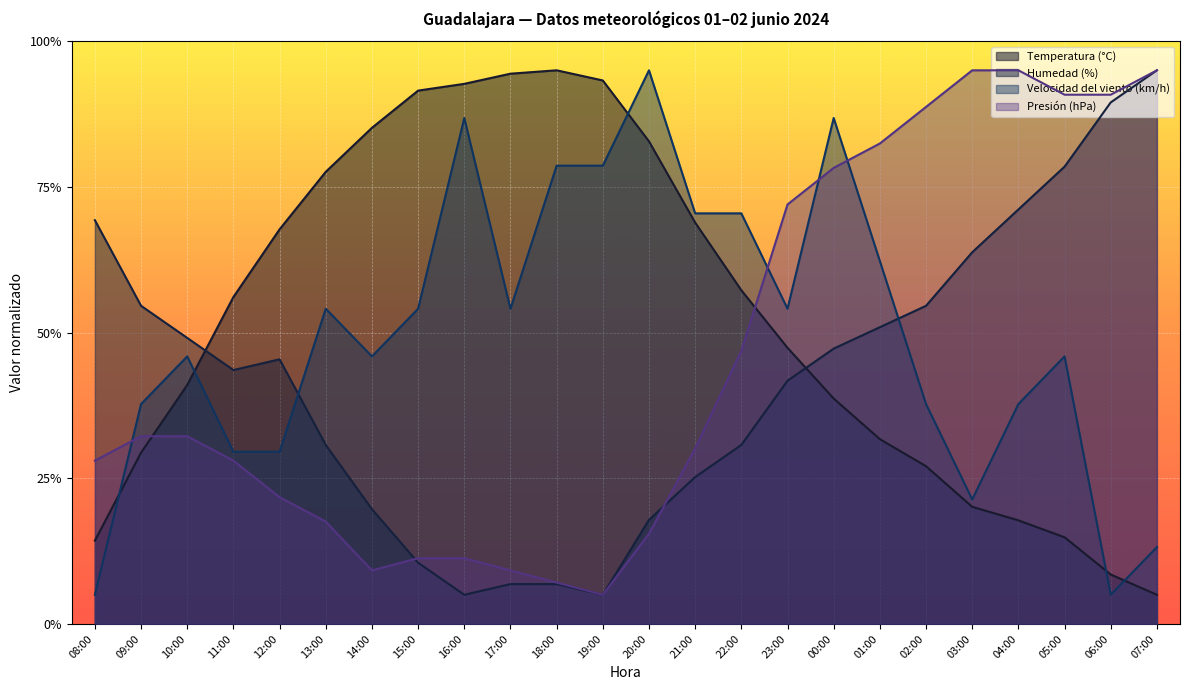

How many lines are shown in the chart?

4